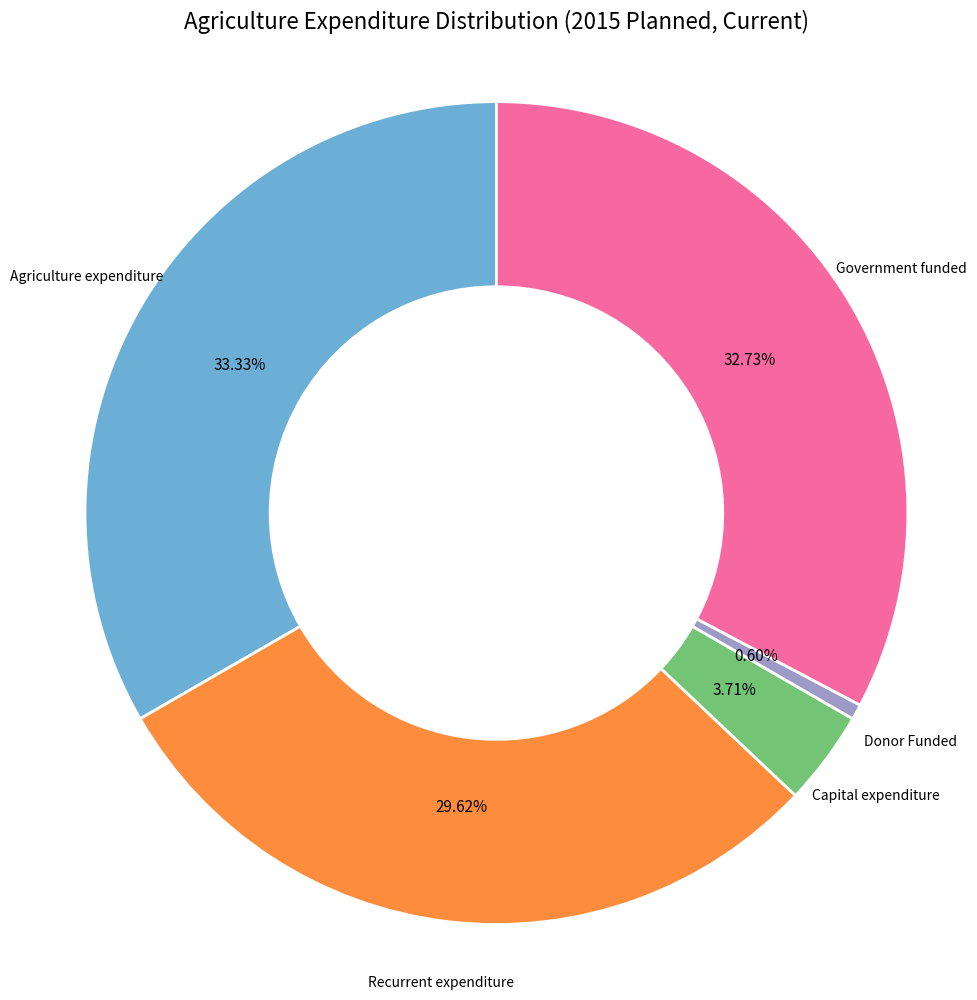

What percentage is NOT represented by Recurrent expenditure?

70.4%